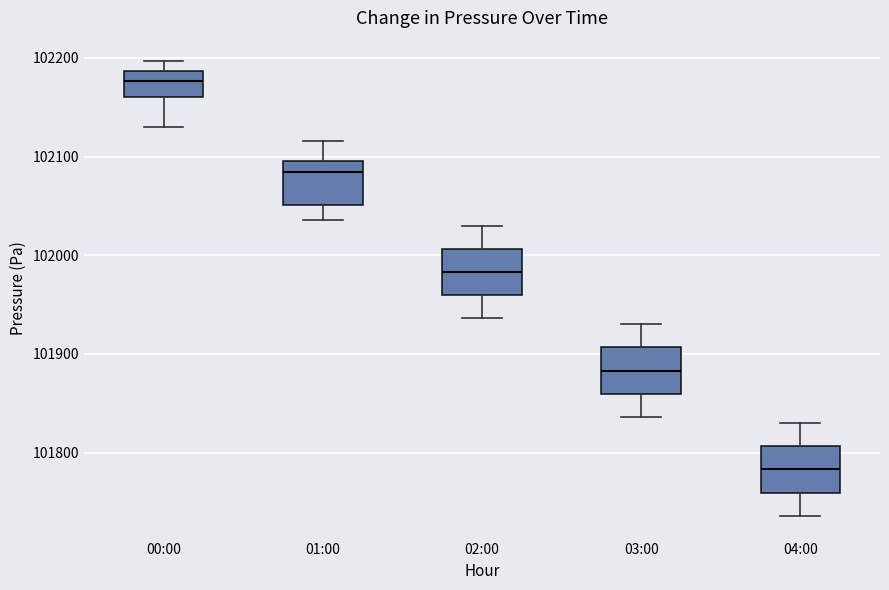

Where does the lower whisker of the box for 01:00 end on the y-axis? The values are not printed on the chart, so give them approximately, as read against the axis.

102040